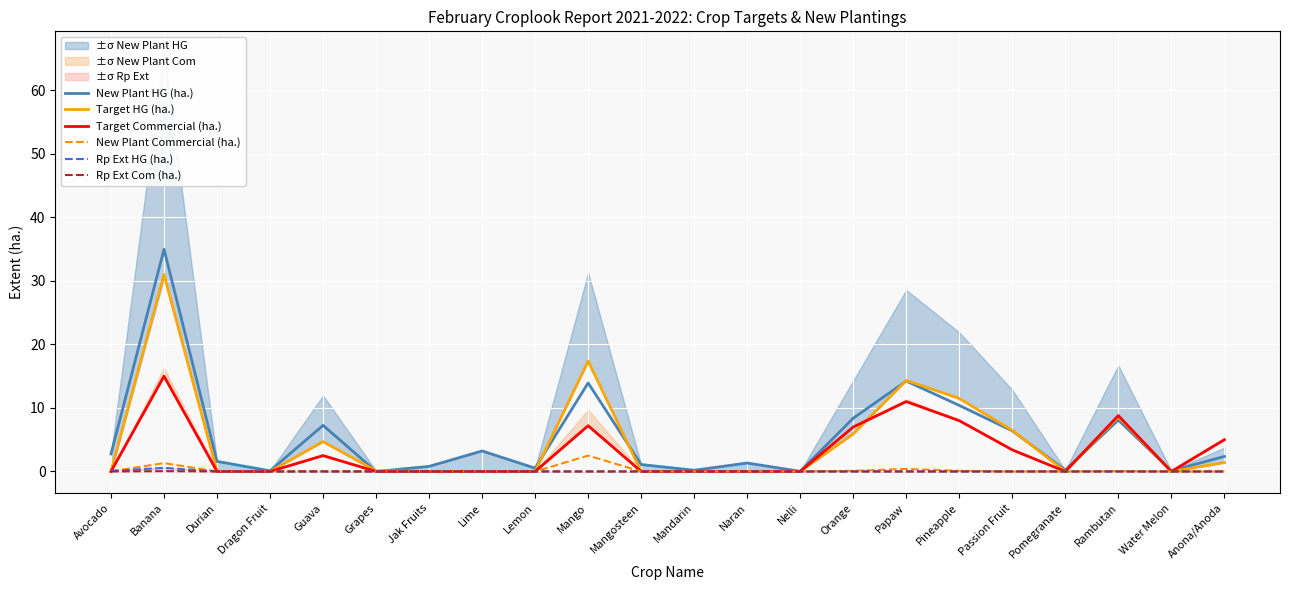

How many lines are shown in the chart?

6